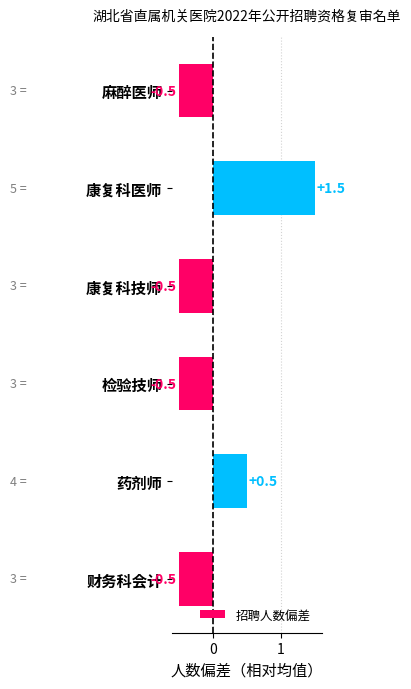

Reading top to bottom, transcribe all the data shown in this chart.

-0.5	1.5	-0.5	-0.5	0.5	-0.5